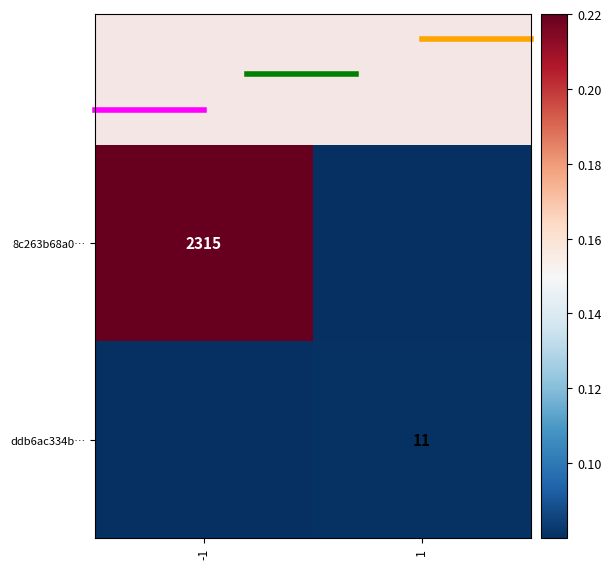

Which label corresponds to the largest value in the chart?

-1